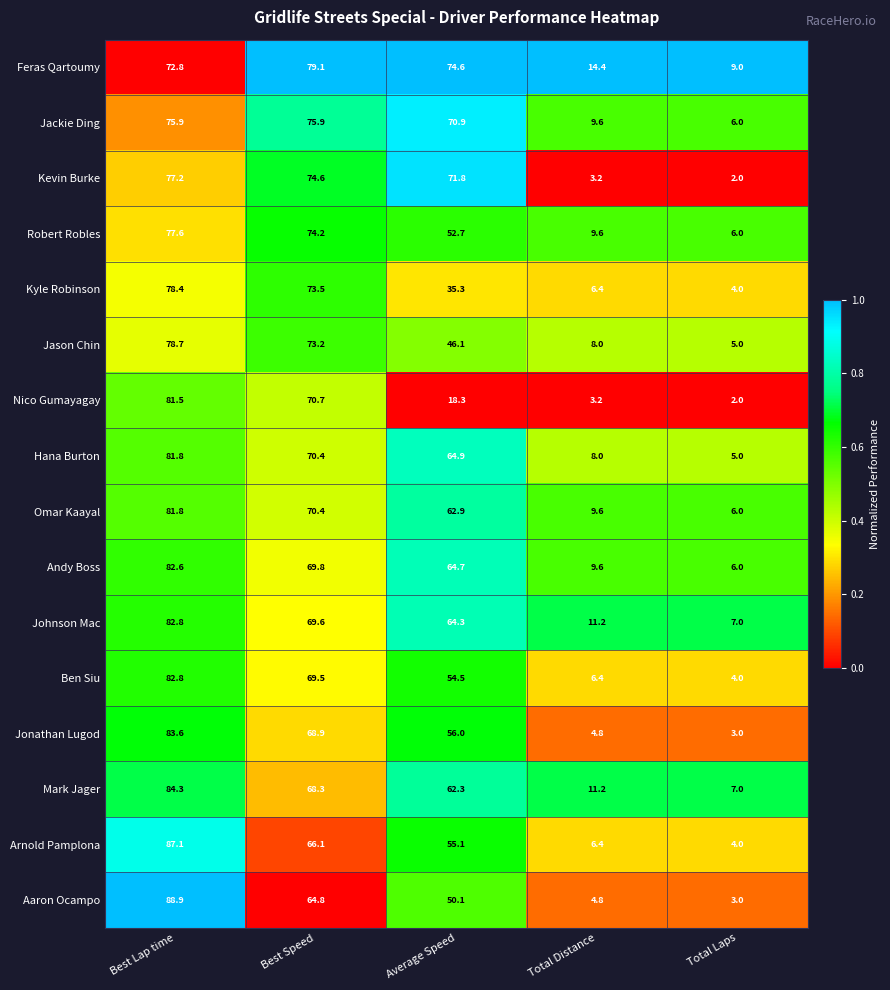

Which series has the largest range (max minus min)?

Aaron Ocampo